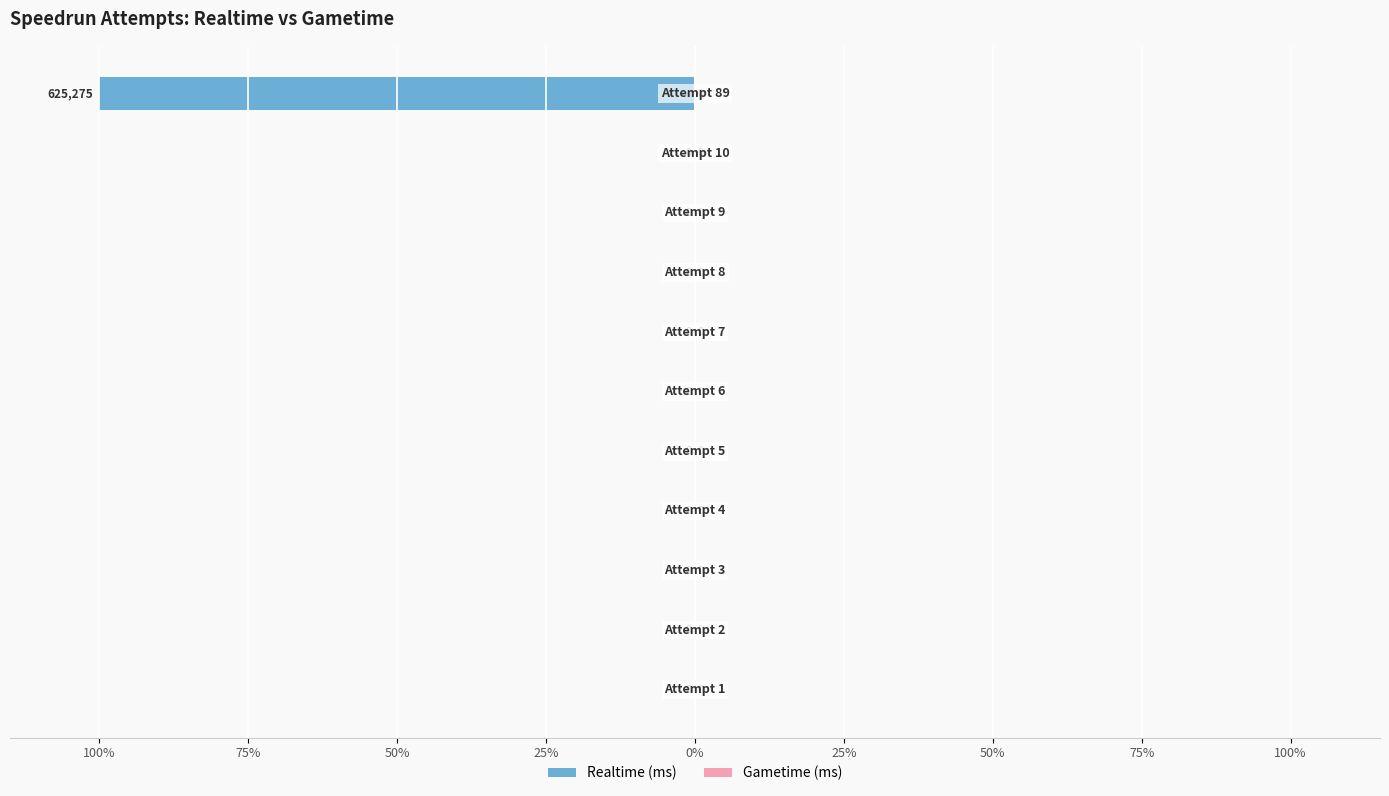

What is the smallest value displayed?

-100.0